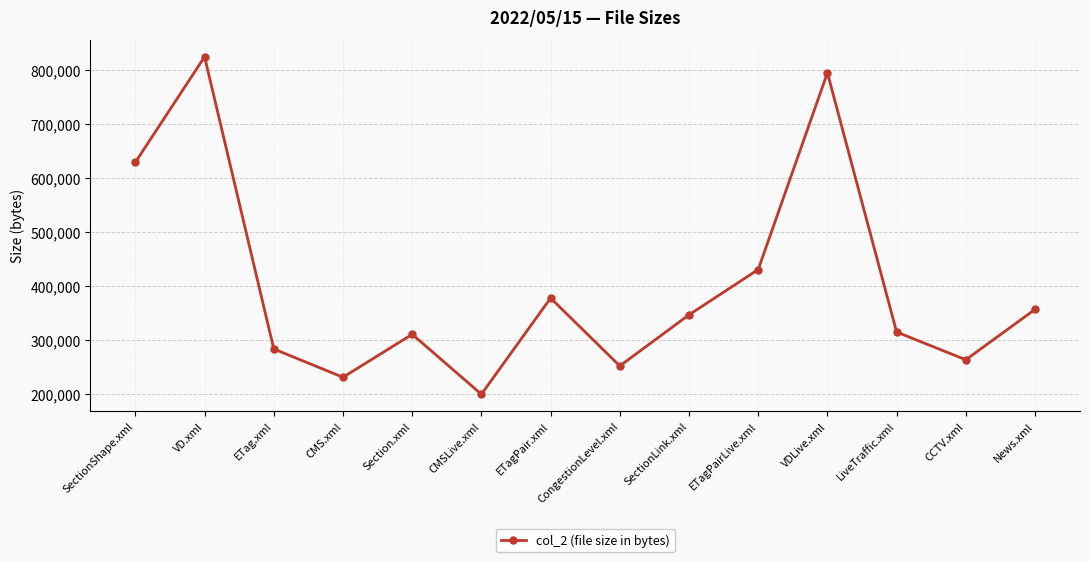

Does the chart have visible grid lines?

Yes